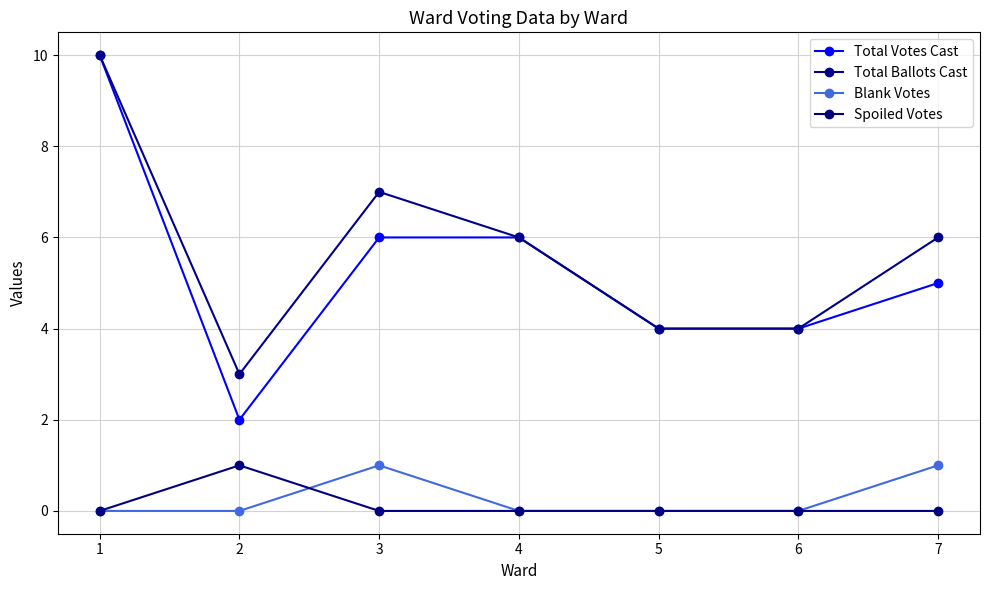

True or false: Spoiled Votes has a value of 0 at 7.

True